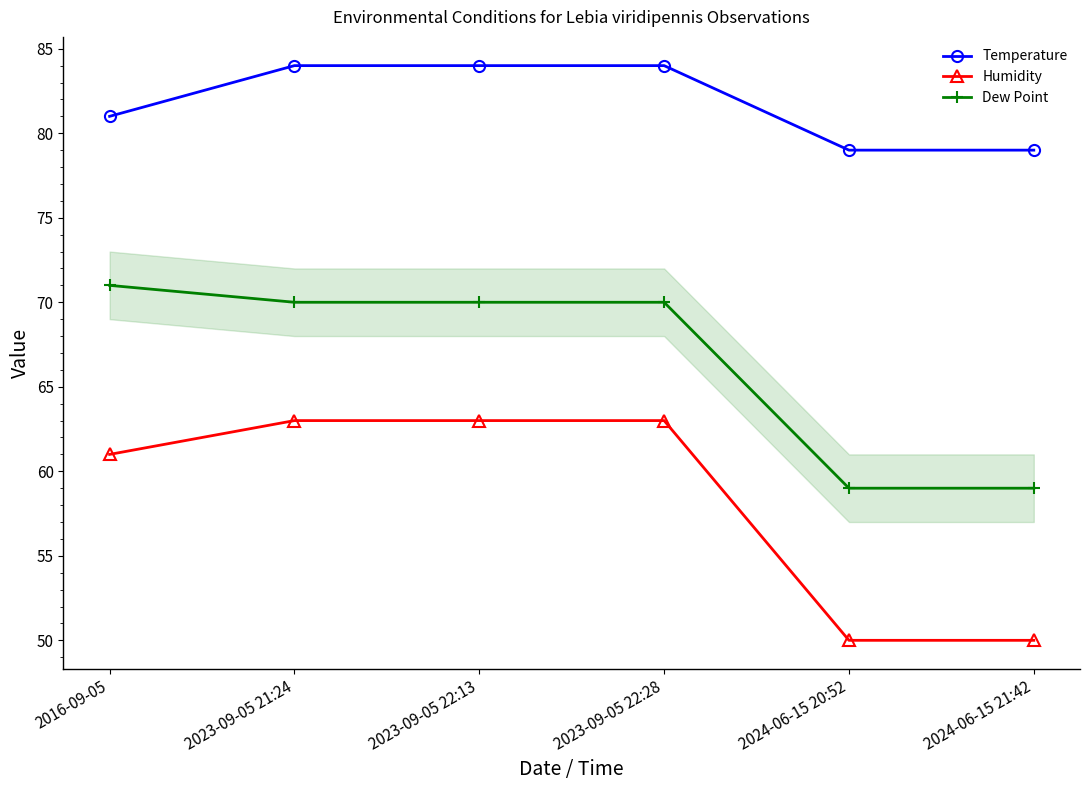

Which series has the largest total across all categories?

Temperature